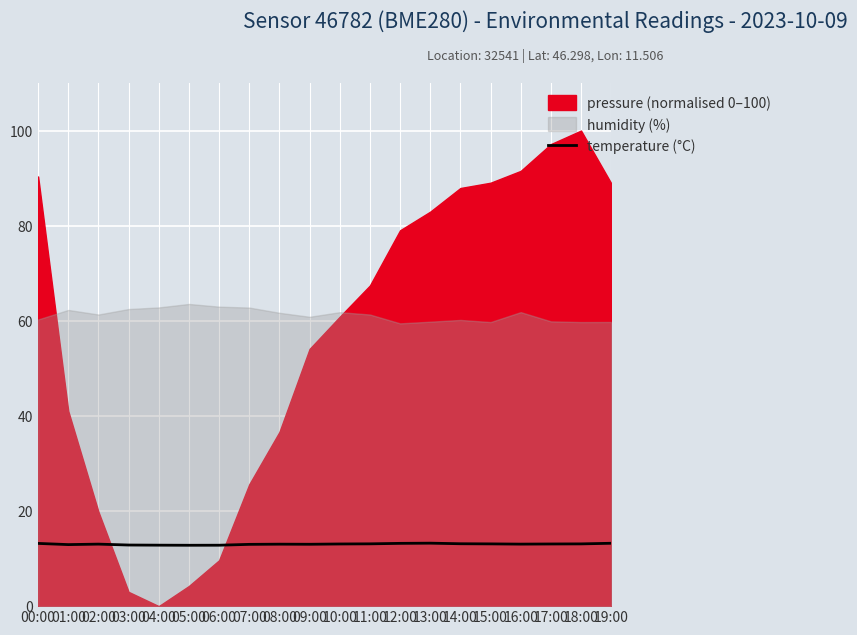

What is the label of the 2nd point from the left?

01:00